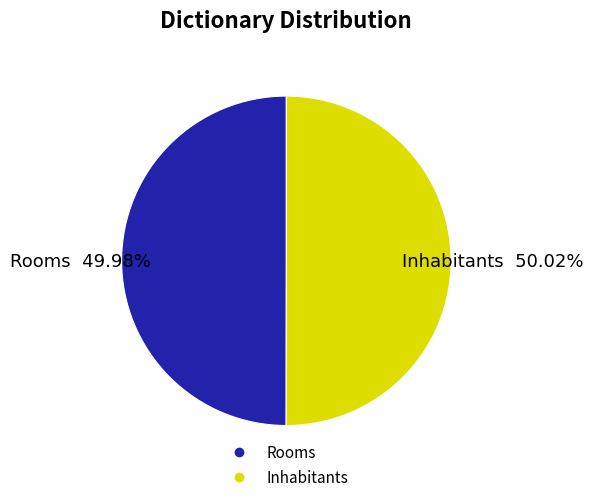

How many segments does this pie chart have?

2